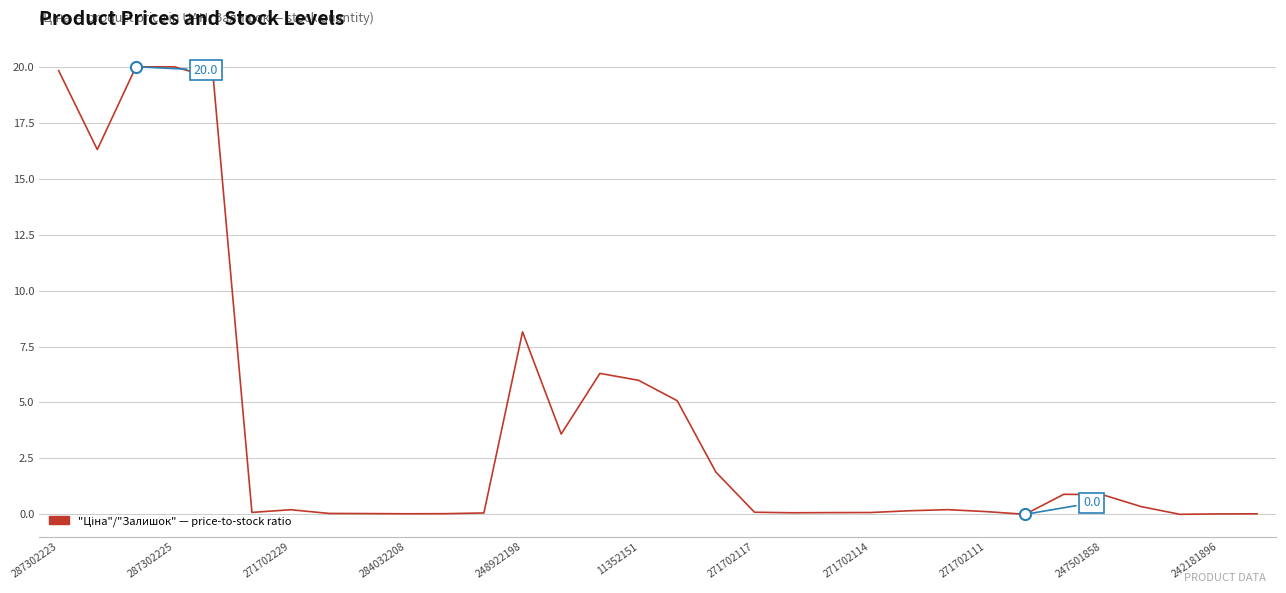

What is the maximum value shown in the chart?

20.0